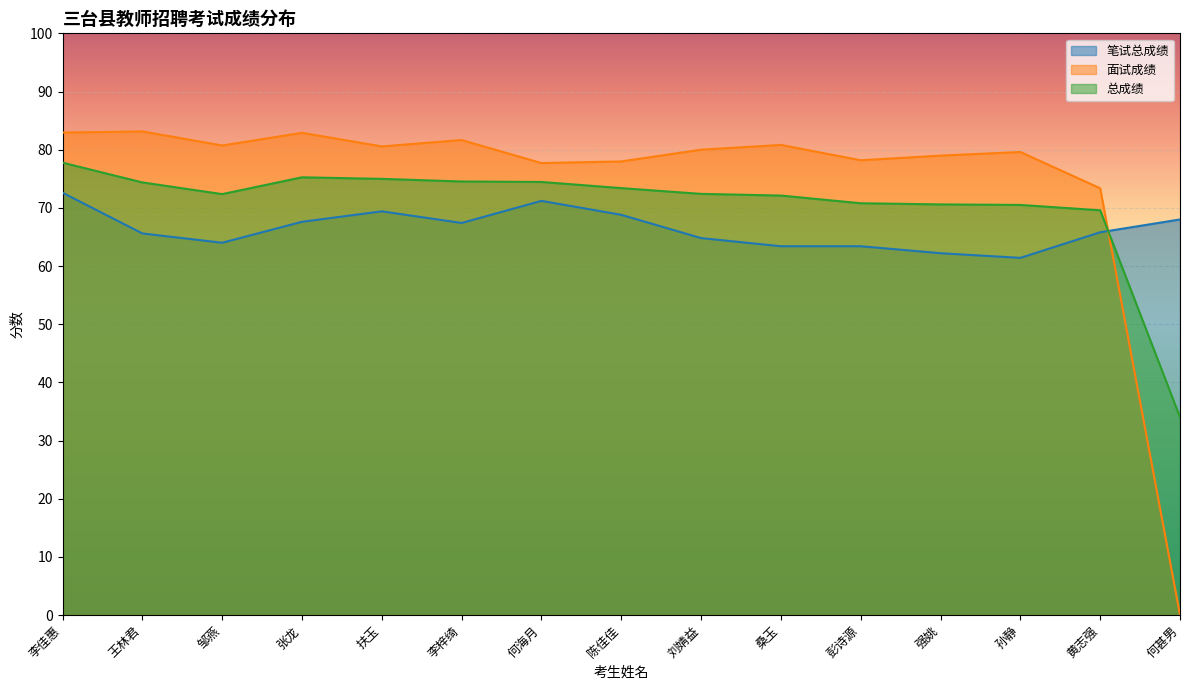

List the series in order of their peak value, lowest first.

笔试总成绩, 总成绩, 面试成绩